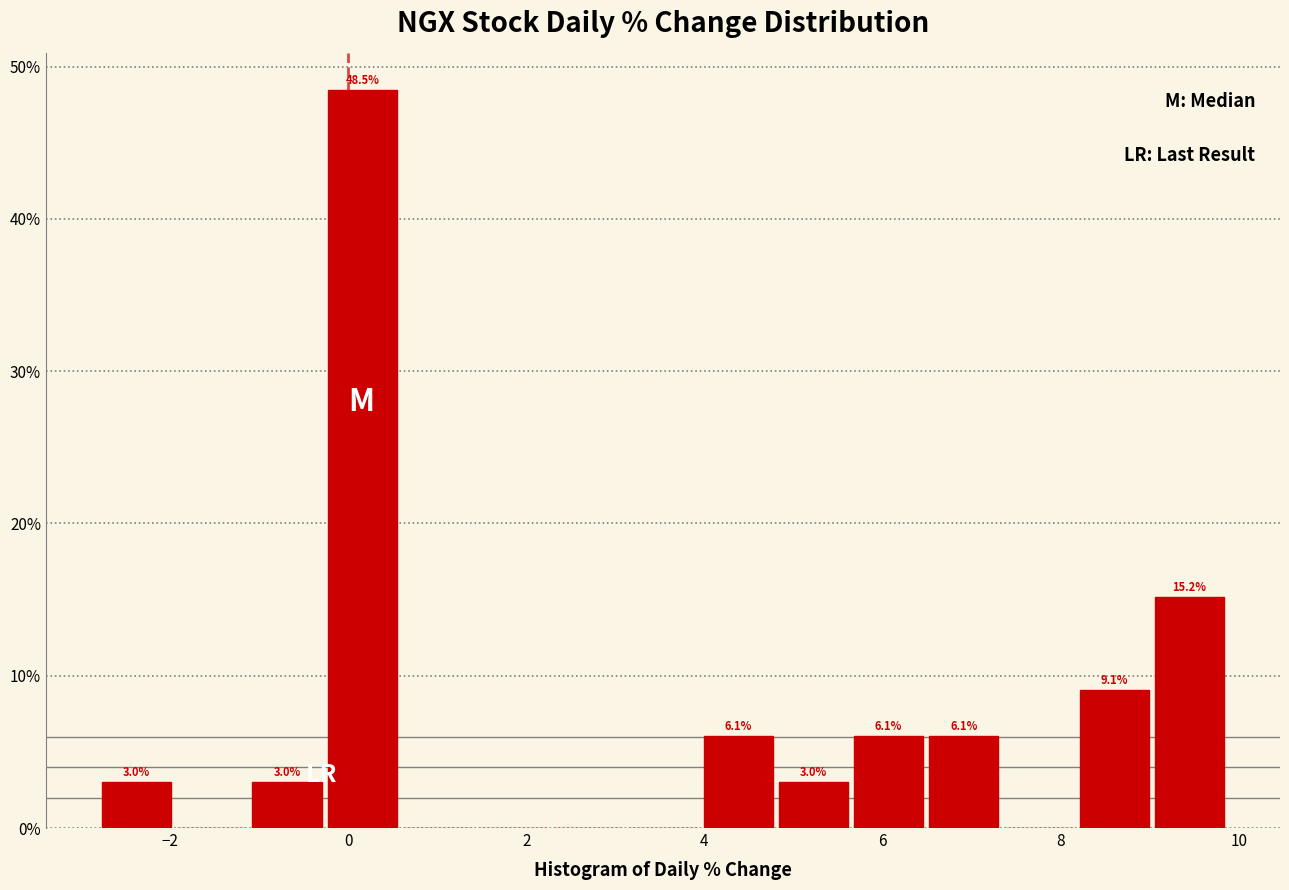

Over which range of the x-axis is the bar tallest?

-0.2 to 0.6